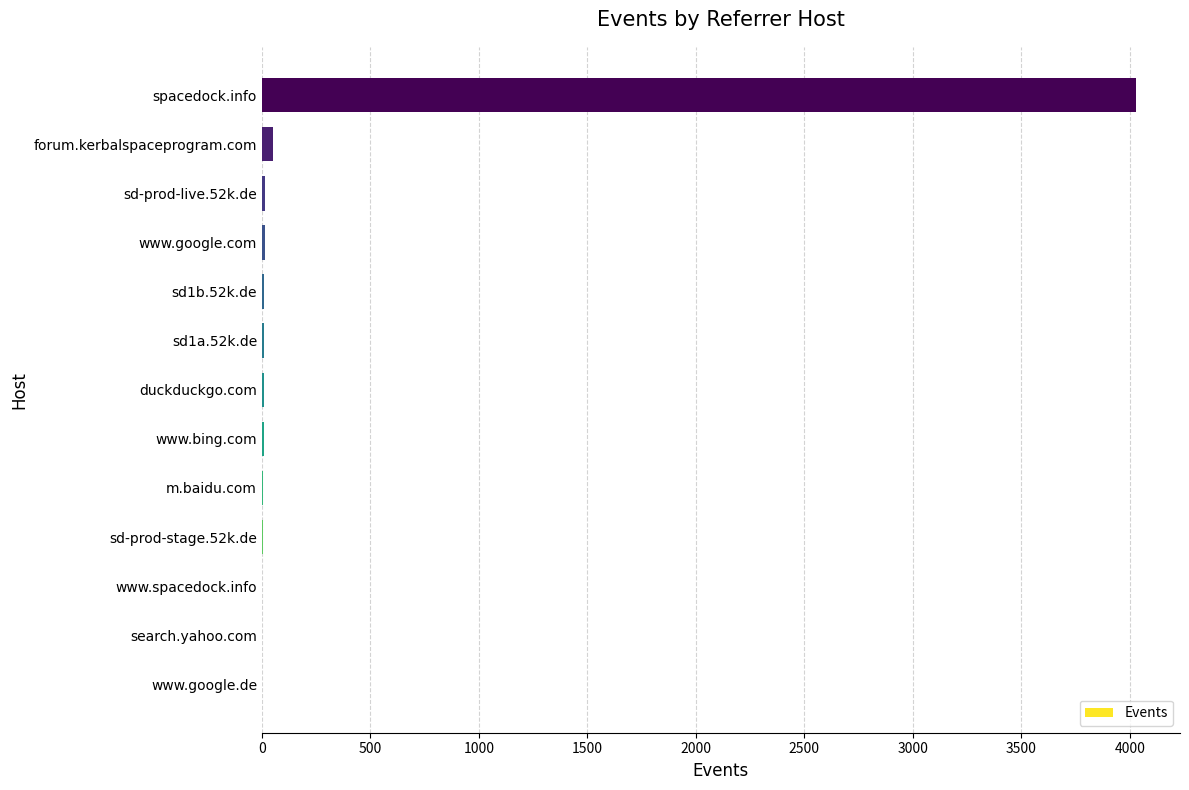

What is the sum of all values?

4161